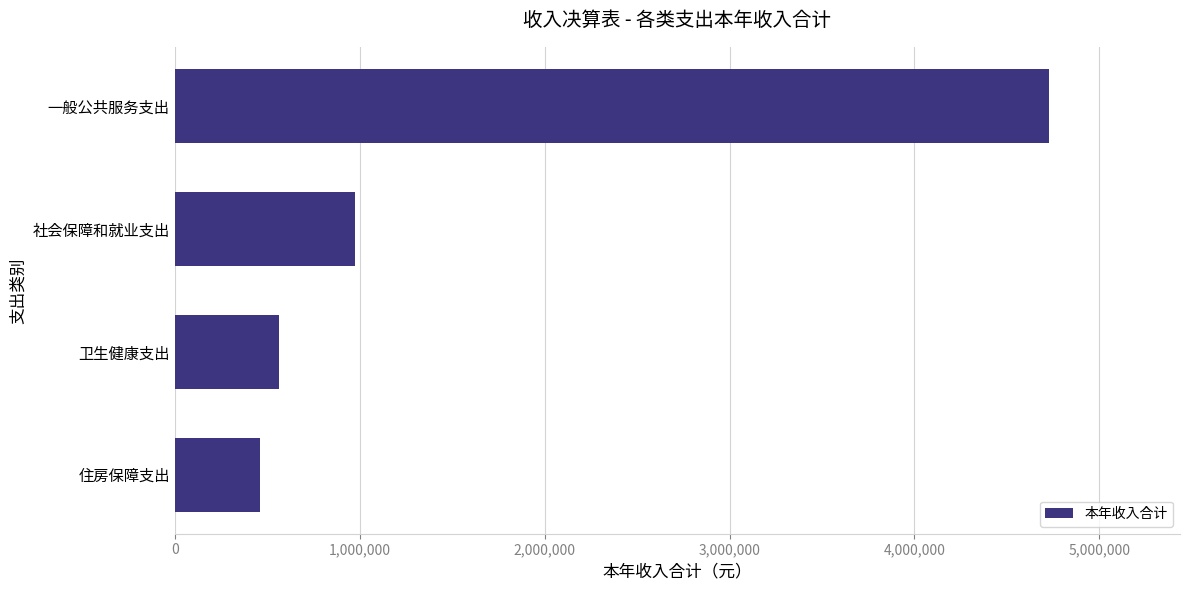

What is the minimum value shown in the chart?

464034.0